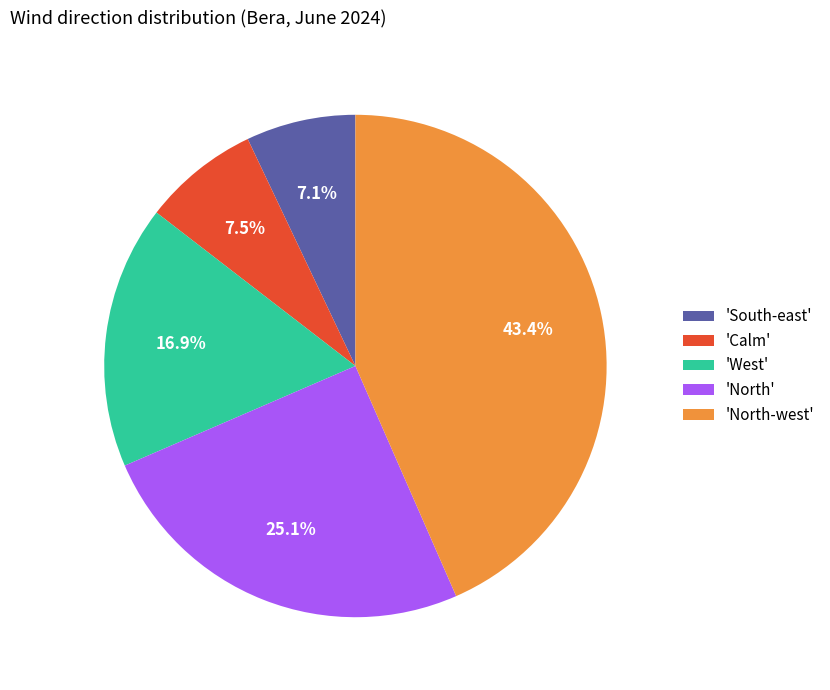

To the nearest percent, what is the average slice percentage?

20%